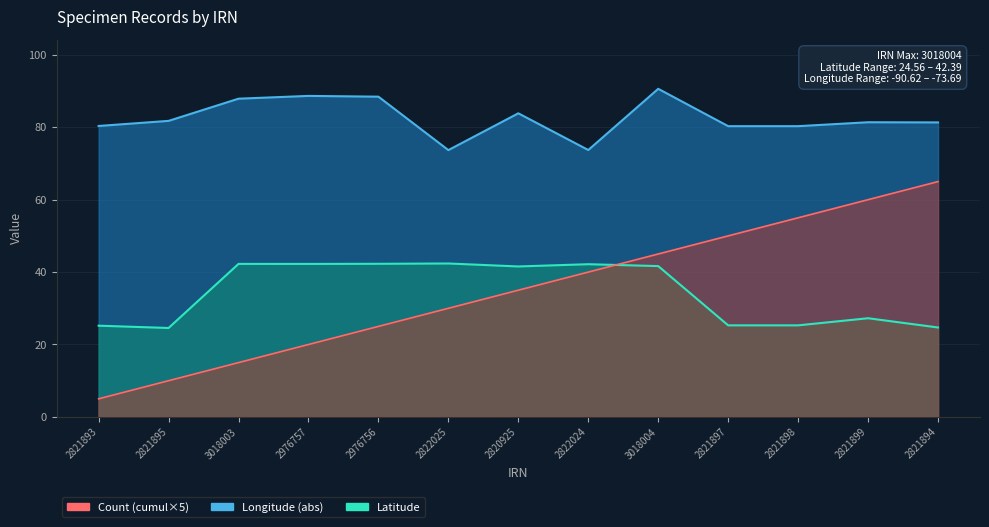

Reading left to right, what are all the values shown in this chart?

Latitude: 2821893=25.2	2821895=24.6	3018003=42.3	2976757=42.3	2976756=42.3	2822025=42.4	2820925=41.6	2822024=42.2	3018004=41.7	2821897=25.3	2821898=25.3	2821899=27.3	2821894=24.7
Longitude: 2821893=80.4	2821895=81.8	3018003=87.9	2976757=88.7	2976756=88.4	2822025=73.7	2820925=83.9	2822024=73.7	3018004=90.6	2821897=80.3	2821898=80.3	2821899=81.4	2821894=81.3